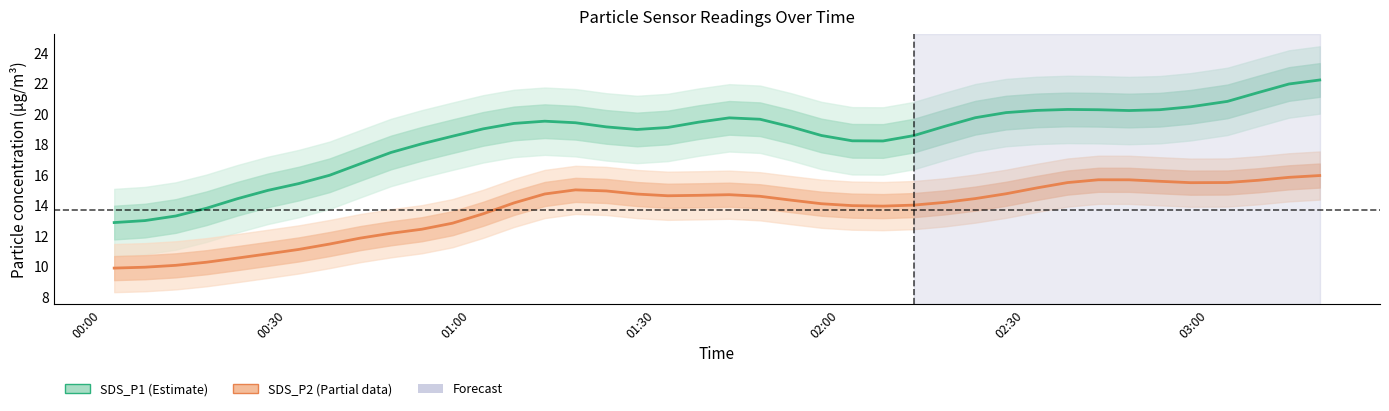

True or false: SDS_P2 (Partial data) has a value of 24.5 at 31.

False